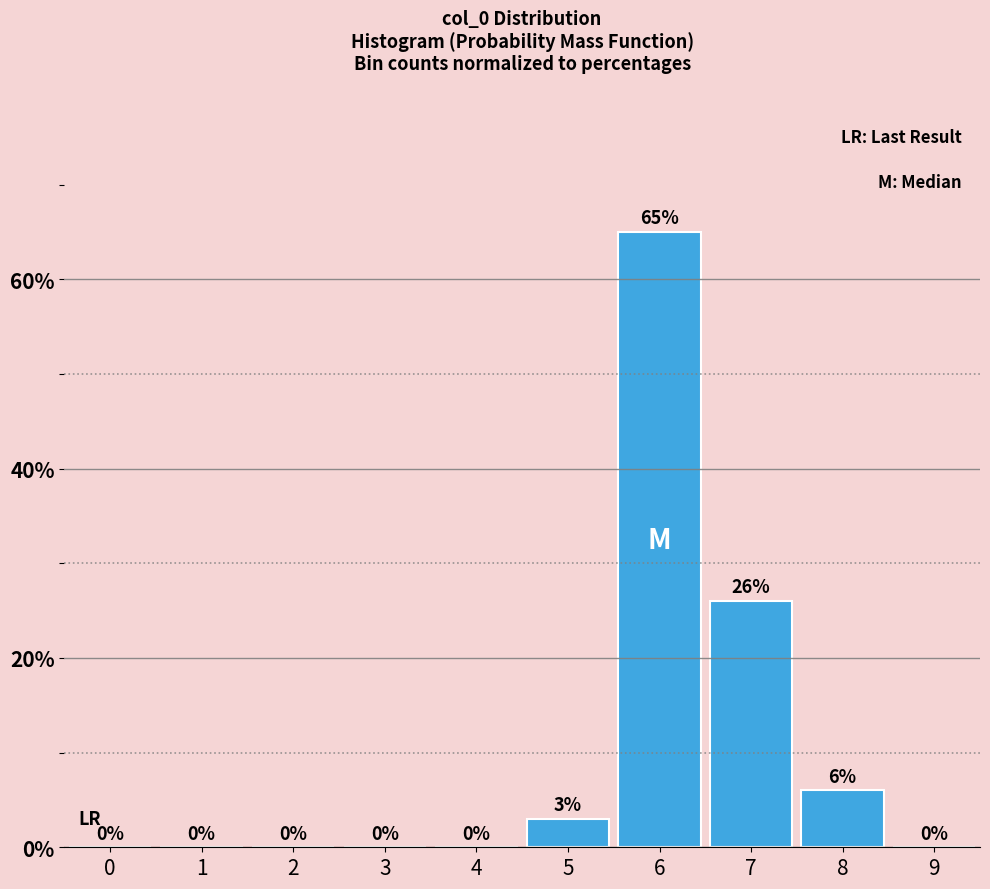

Reading left to right, what are all the values shown in this chart?

0=0	1=0	2=0	3=0	4=0	5=3	6=65	7=26	8=6	9=0